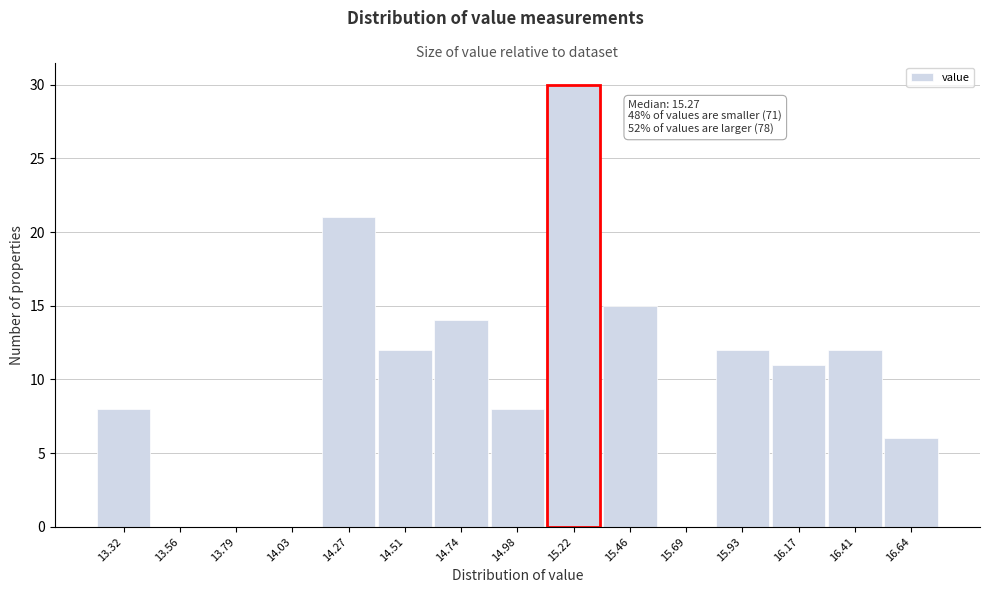

Reading right to left, list all the values displayed in this chart.

16.64=6	16.41=12	16.17=11	15.93=12	15.69=0	15.46=15	15.22=30	14.98=8	14.74=14	14.51=12	14.27=21	14.03=0	13.79=0	13.56=0	13.32=8